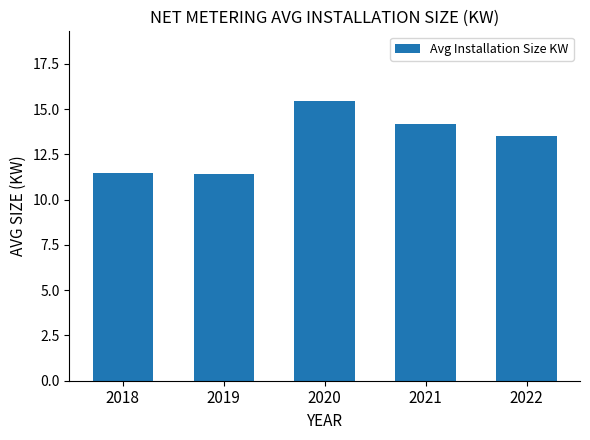

The chart shows a value of 16.4 at 2019. True or false?

False